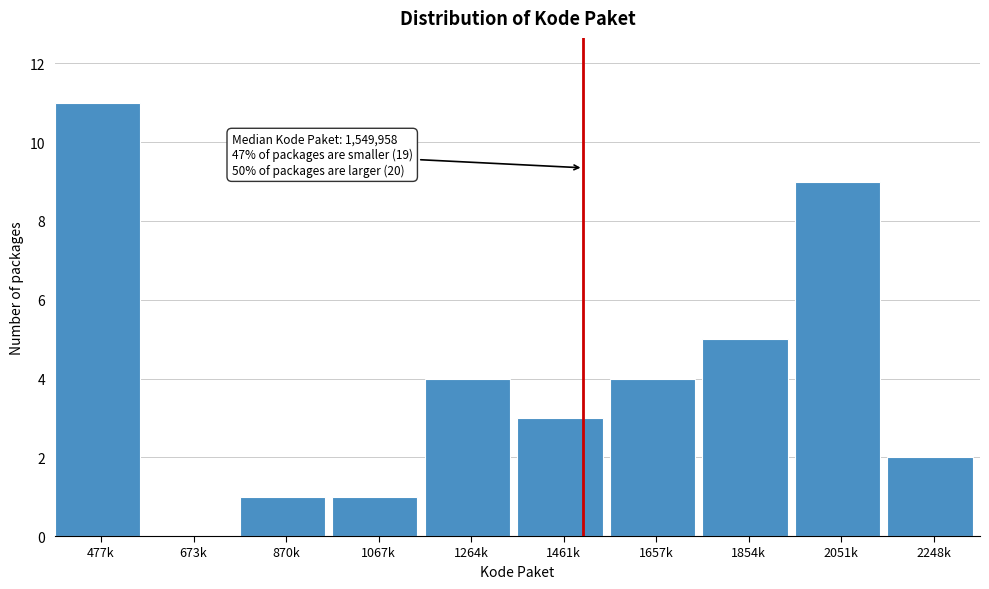

Reading right to left, list all the values displayed in this chart.

2248k=2	2051k=9	1854k=5	1657k=4	1461k=3	1264k=4	1067k=1	870k=1	673k=0	477k=11